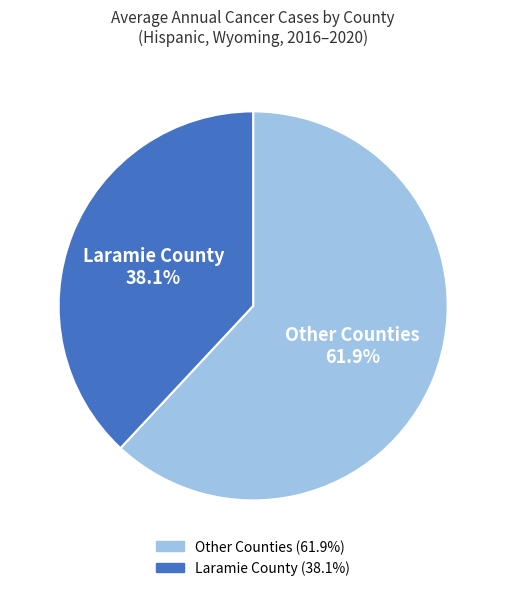

Does any single category account for the majority?

Yes